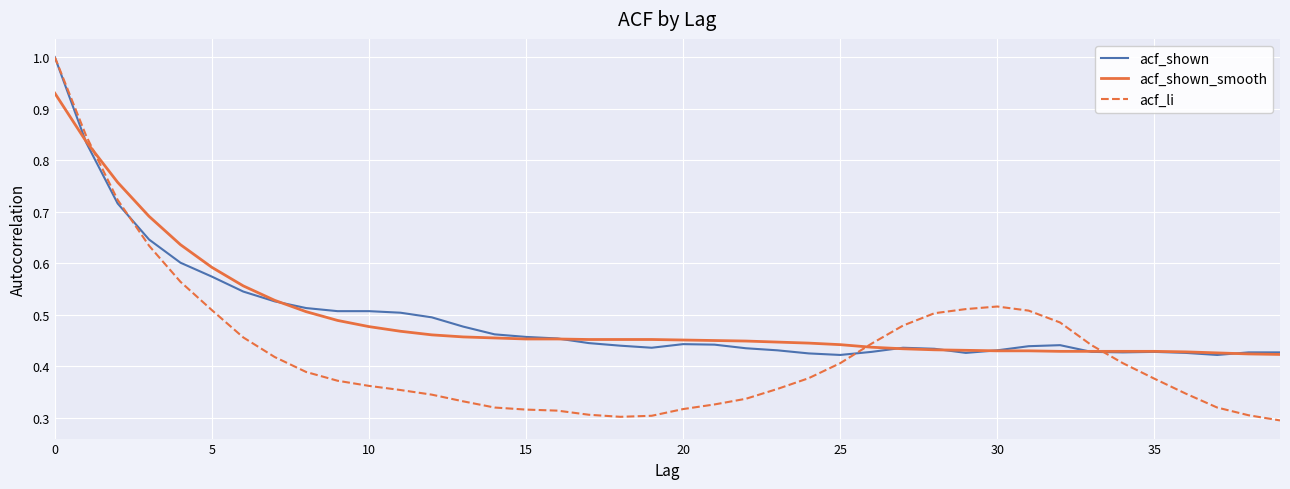

Which series has the largest range (max minus min)?

acf_li